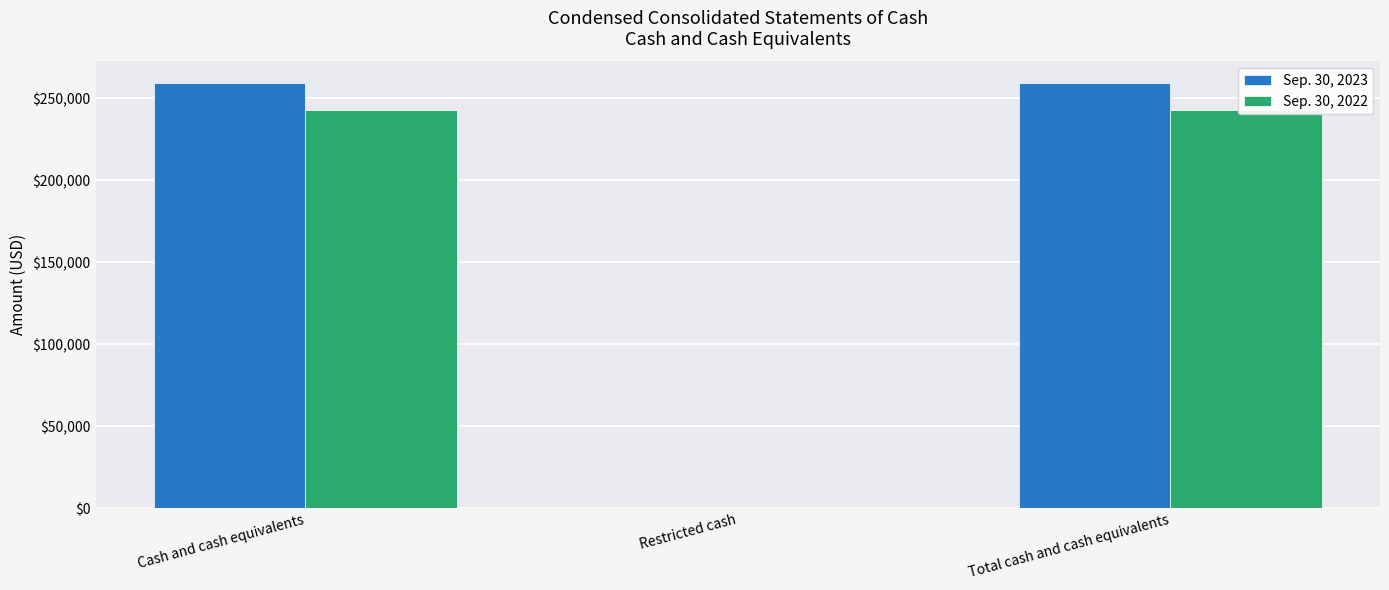

What is the difference between the maximum and minimum values in the Sep. 30, 2022 series?

242687